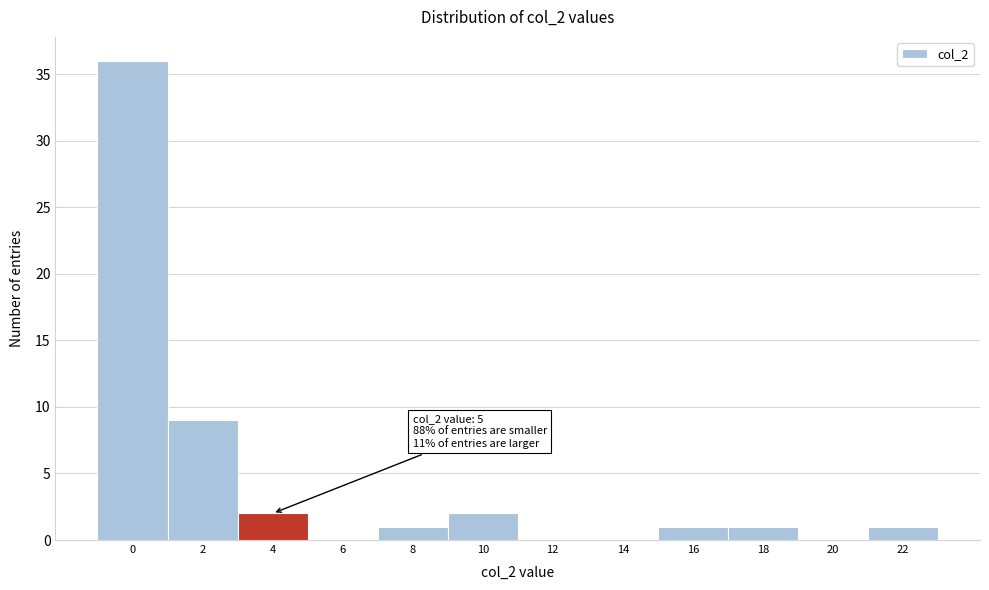

Reading right to left, what are all the values shown in this chart?

22=1	20=0	18=1	16=1	14=0	12=0	10=2	8=1	6=0	4=2	2=9	0=36